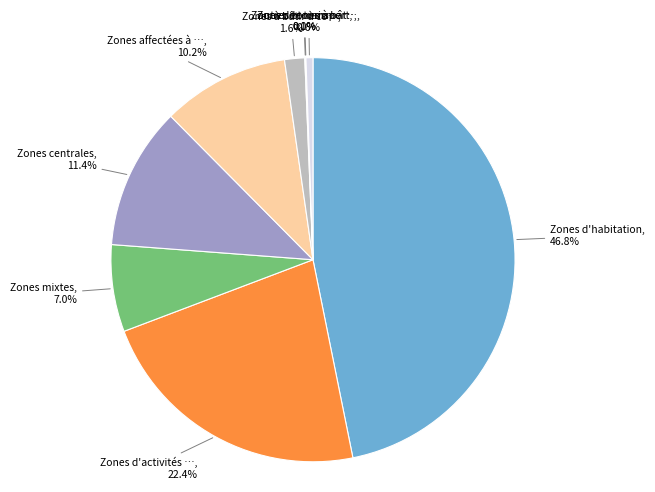

Is there any slice that represents more than half of the pie?

No